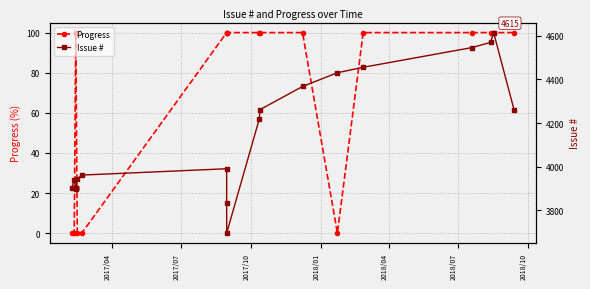

Reading right to left, transcribe all the data shown in this chart.

Progress: 100	100	100	100	100	0	100	100	100	100	100	100	0	0	100	100	100	100	0	0
Issue #: 4260	4615	4570	4546	4456	4431	4368	4262	4219	3696	3836	3991	3962	3944	3900	3901	3902	3903	3939	3905